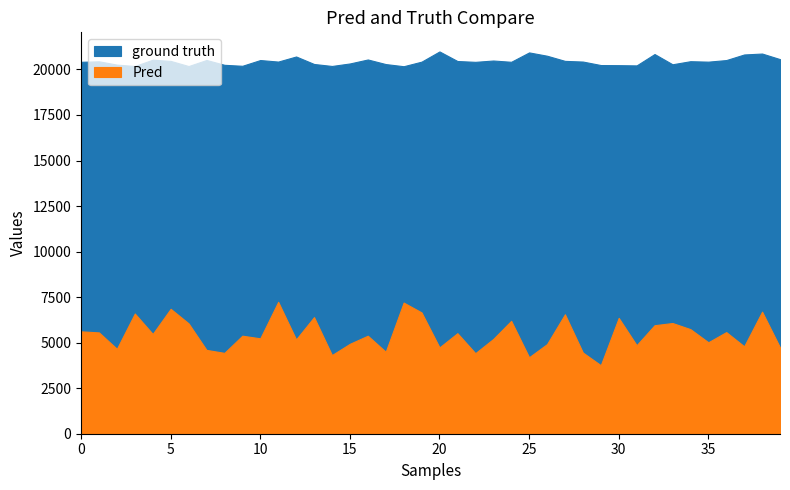

Rank the categories by ground truth value from highest to lowest.

20, 25, 38, 32, 37, 26, 12, 39, 16, 4, 7, 10, 36, 23, 27, 5, 21, 34, 1, 28, 11, 19, 35, 0, 24, 22, 15, 13, 17, 33, 2, 8, 29, 30, 31, 9, 14, 3, 6, 18